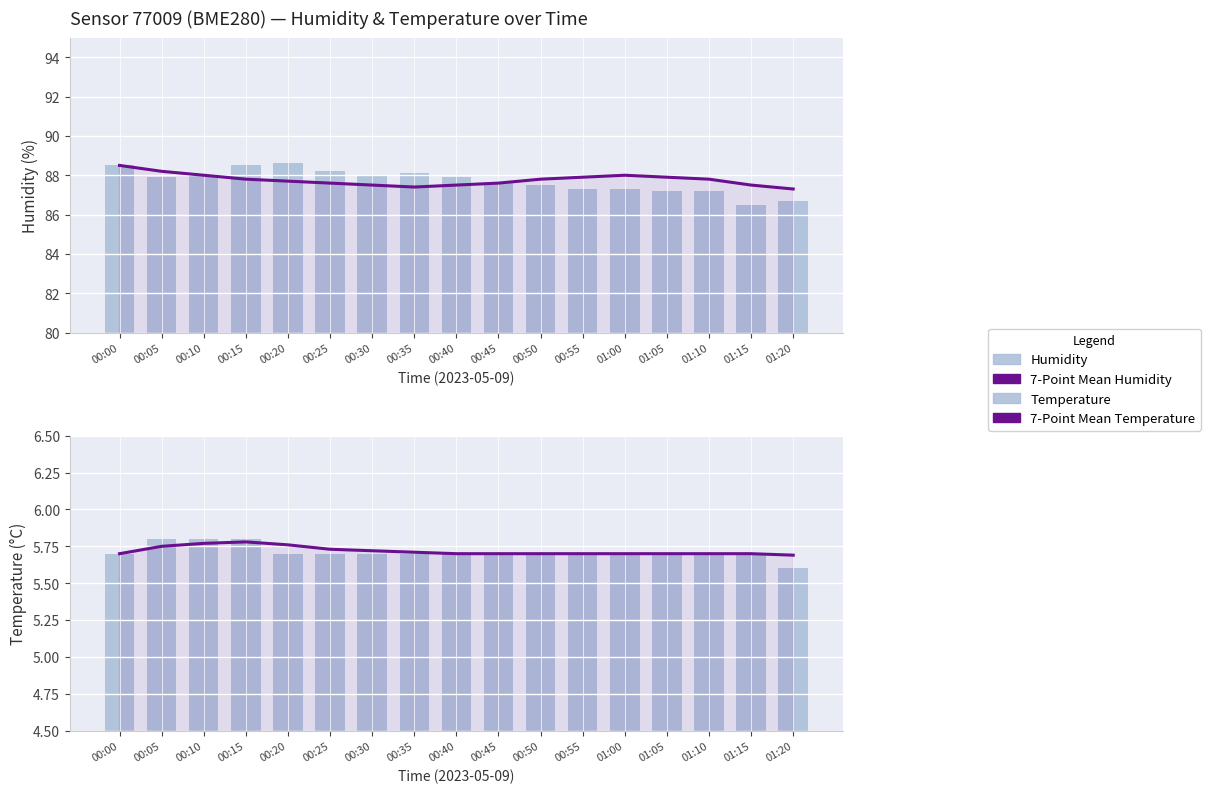

At which label does 7-Point Mean Temperature reach its minimum?

01:20